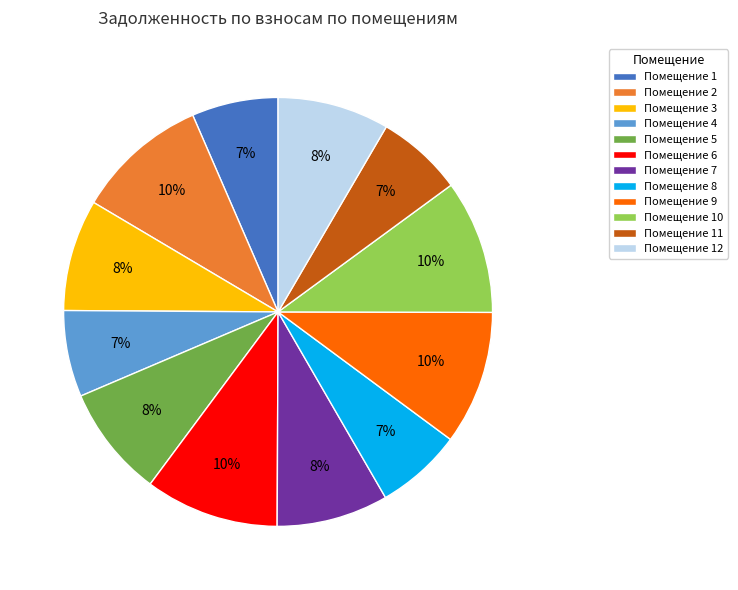

Between Помещение 5 and Помещение 6, which is larger?

Помещение 6